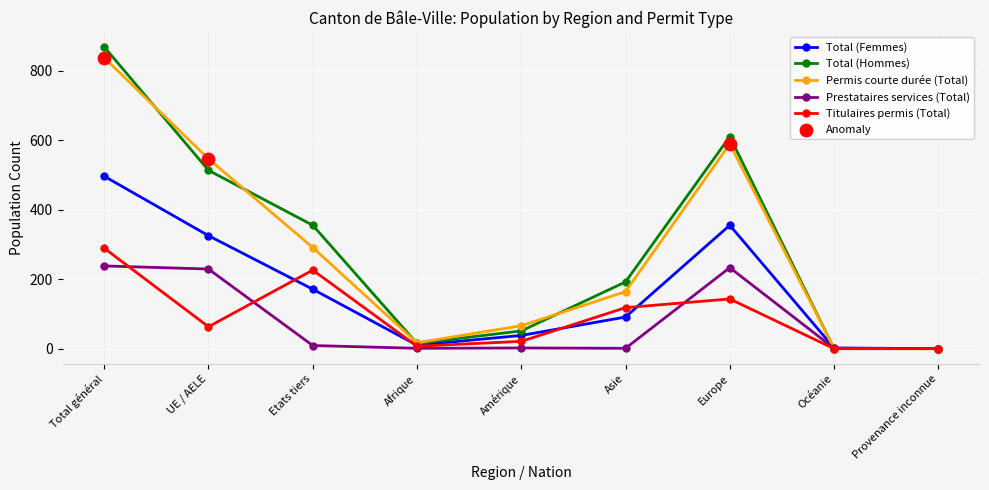

Which series has the largest total across all categories?

Total (Hommes)